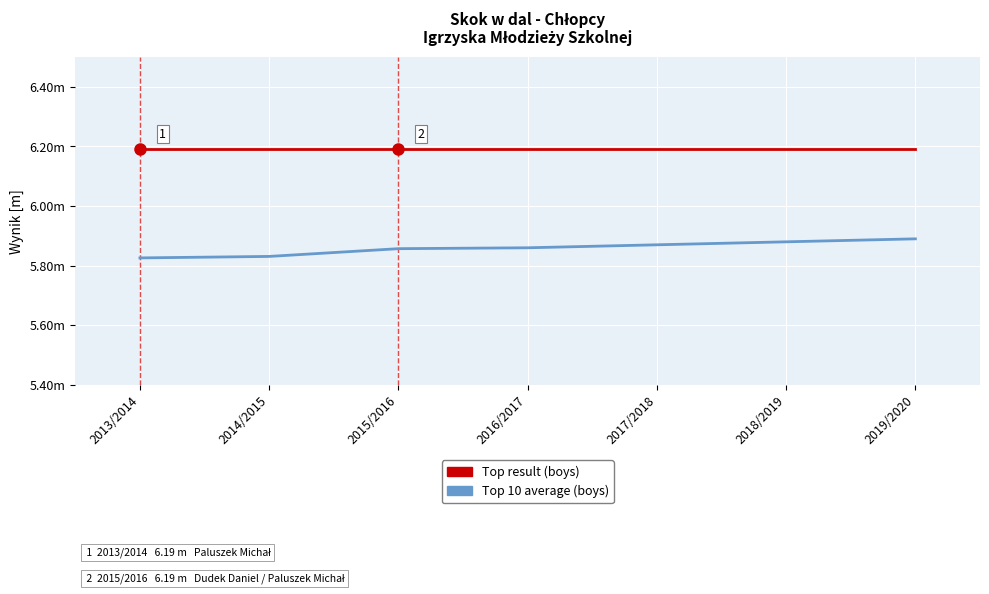

Does the chart display data point markers on the line(s)?

No